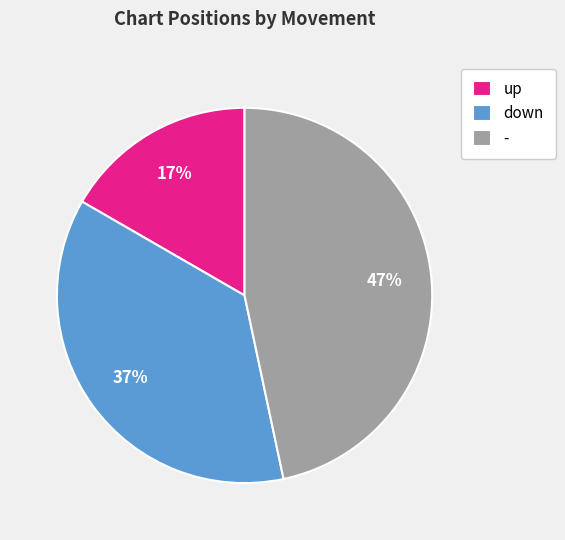

What is the ratio of the value at - to the value at up?

2.8